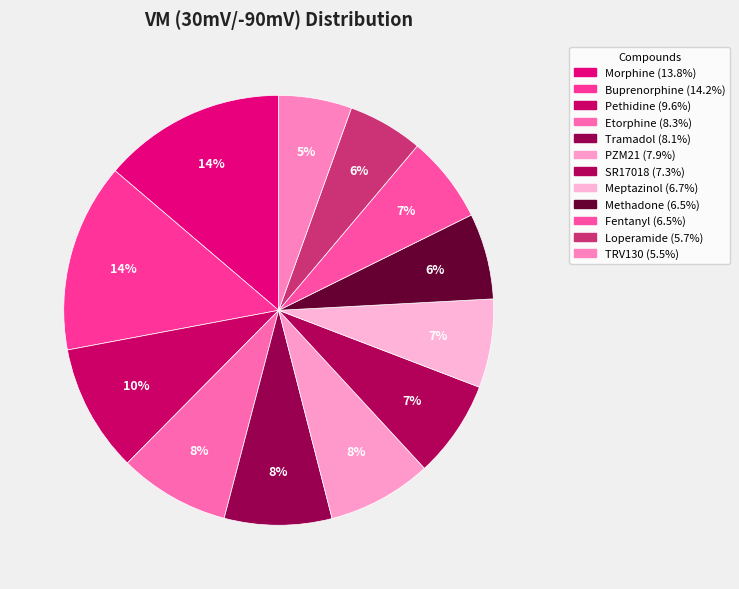

To the nearest percent, what percentage of the pie is Meptazinol?

7%